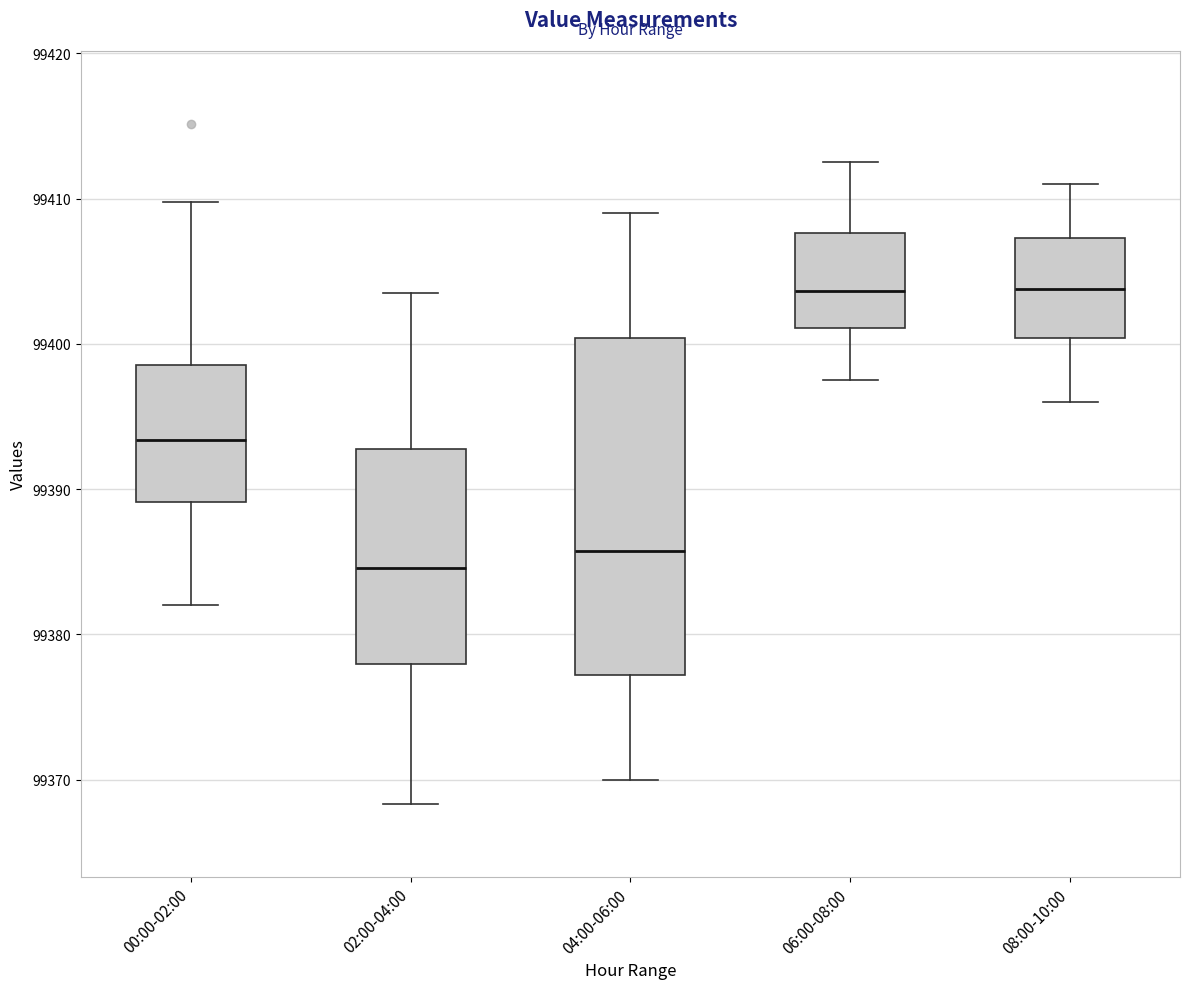

Comparing the boxes themselves (not the whiskers), which one is the tallest?

04:00-06:00